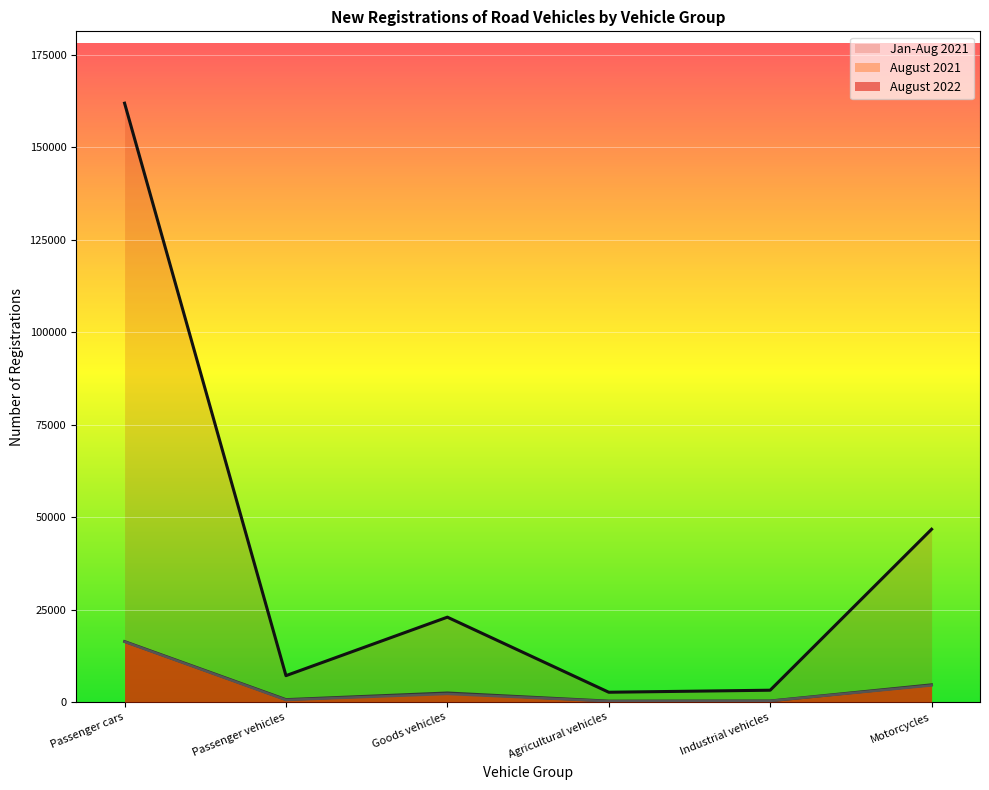

What is the total value across all series at Passenger cars?

194545